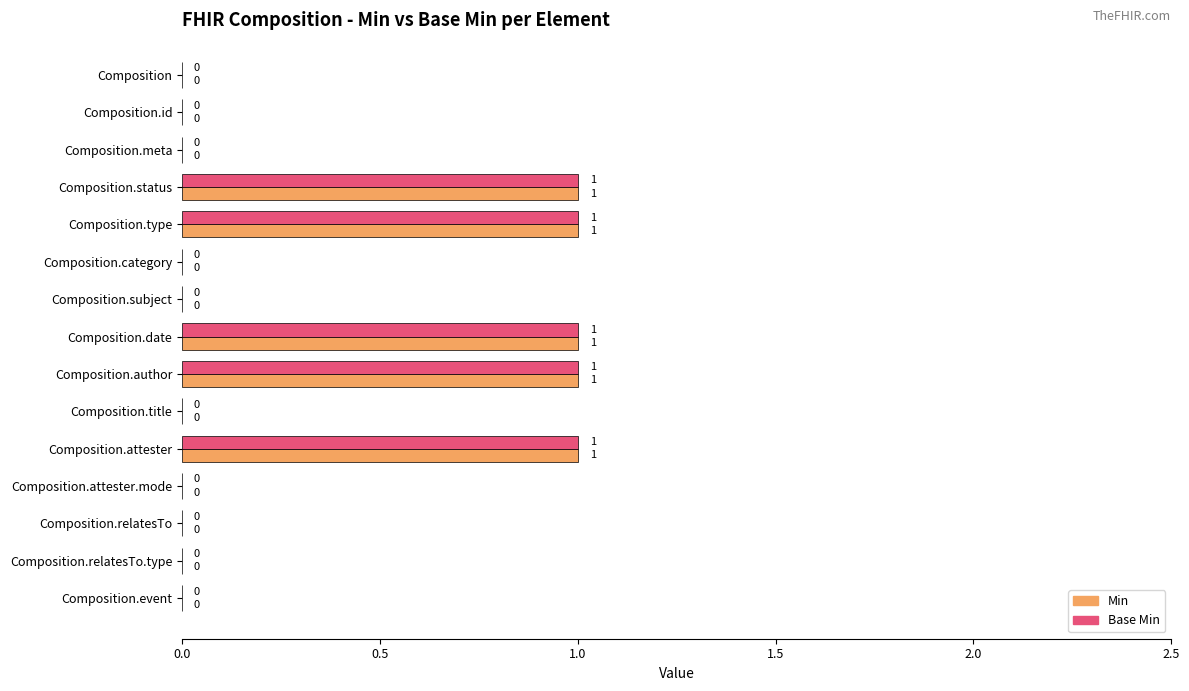

The Base Min series shows 0 at Composition.author. True or false?

False